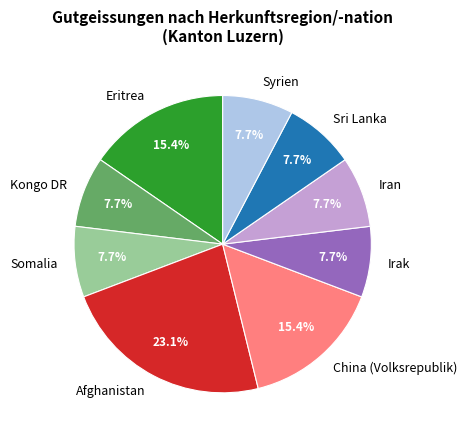

What is the ratio of the value at China (Volksrepublik) to the value at Irak?

2.0